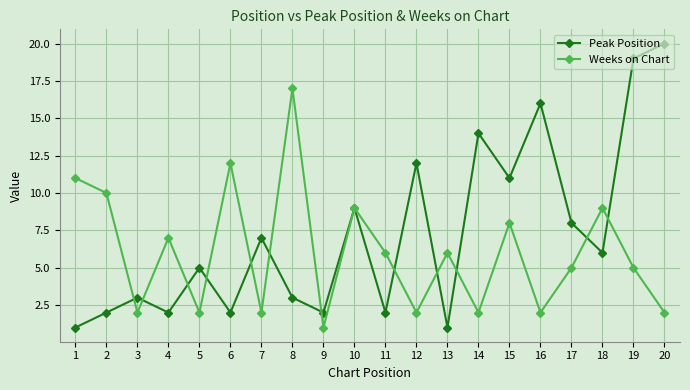

How many data points does each series have?

20